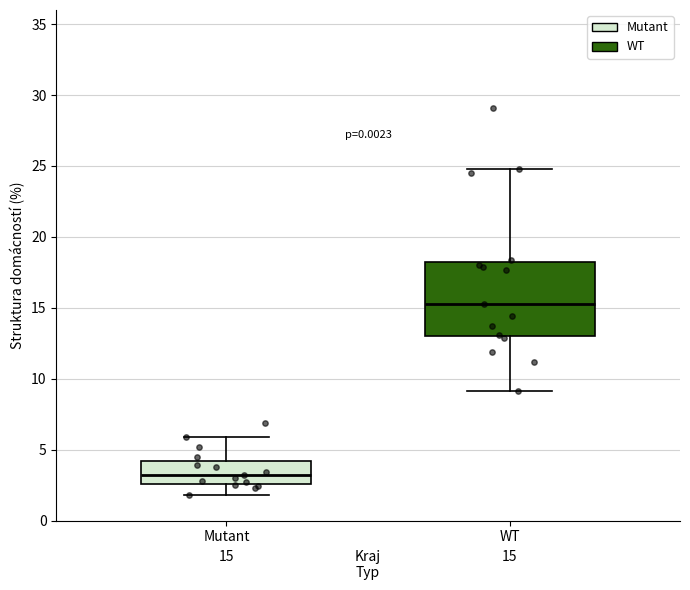

Which box is the tallest, from its lower edge to its upper edge?

WT